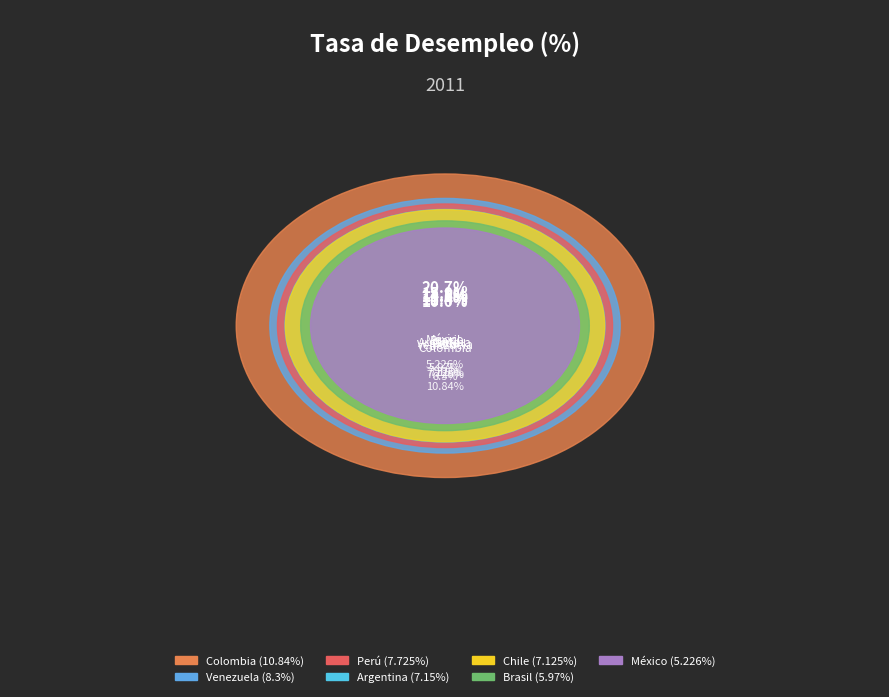

How many segments does this pie chart have?

7